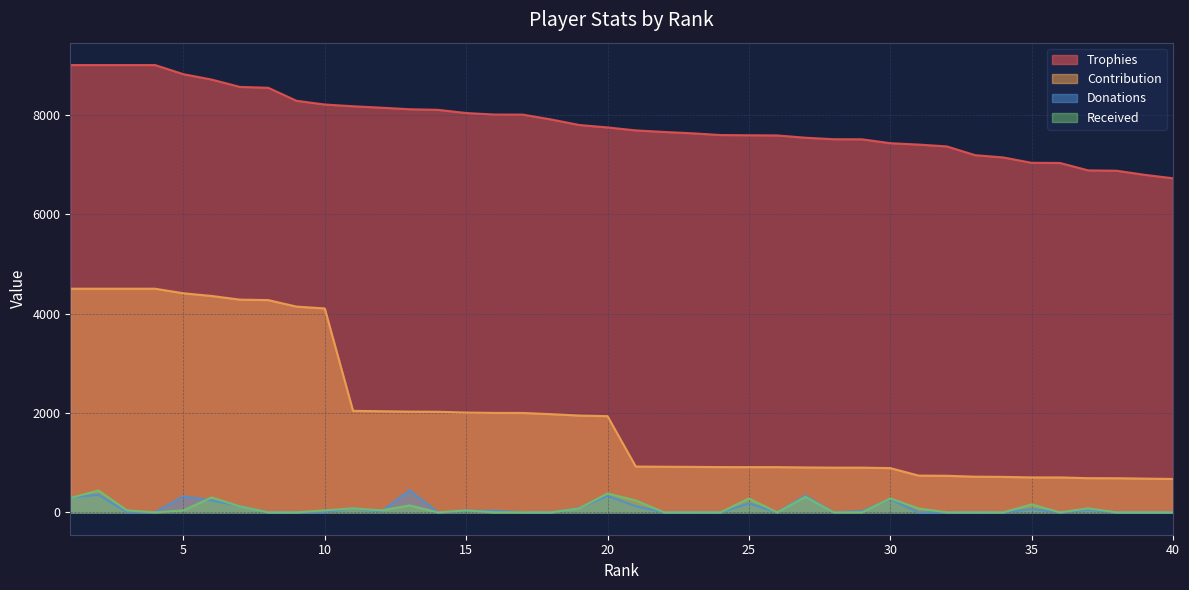

What is the total value across all series at 33?

7905